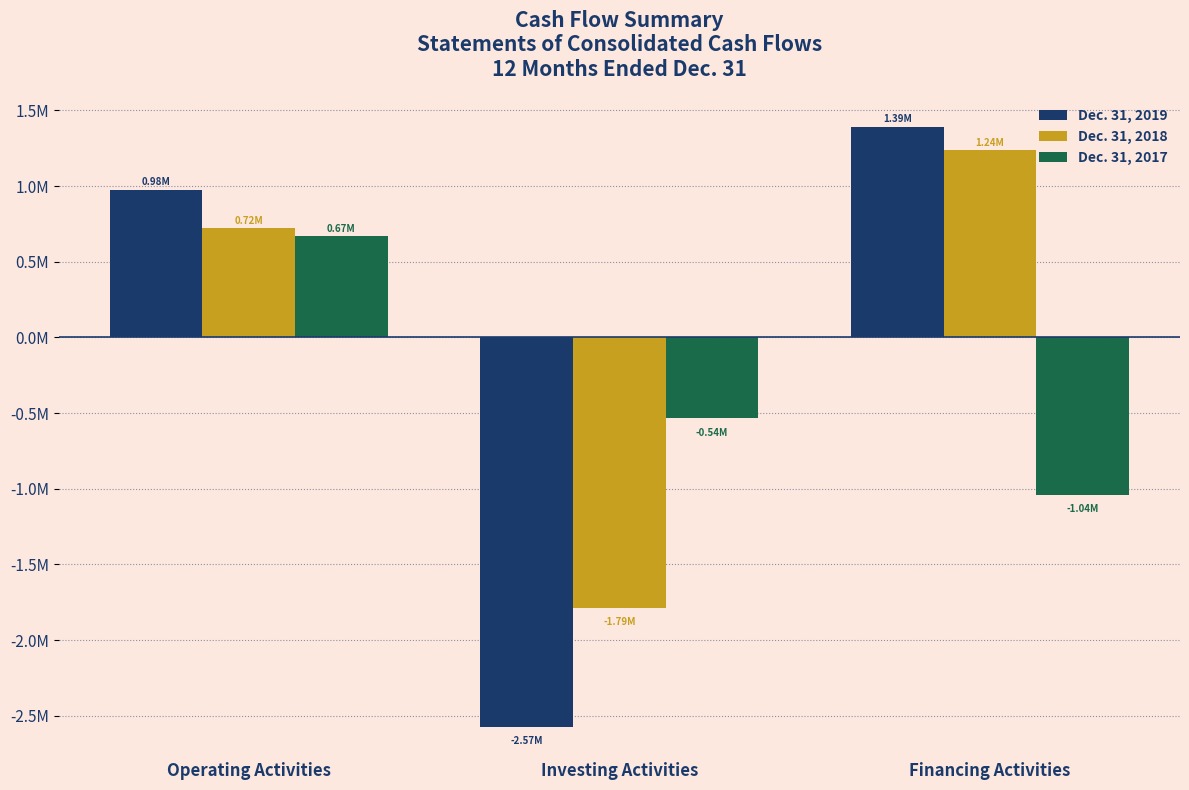

What is the value of the Dec. 31, 2019 bar at the 2nd from the left?

-2574532